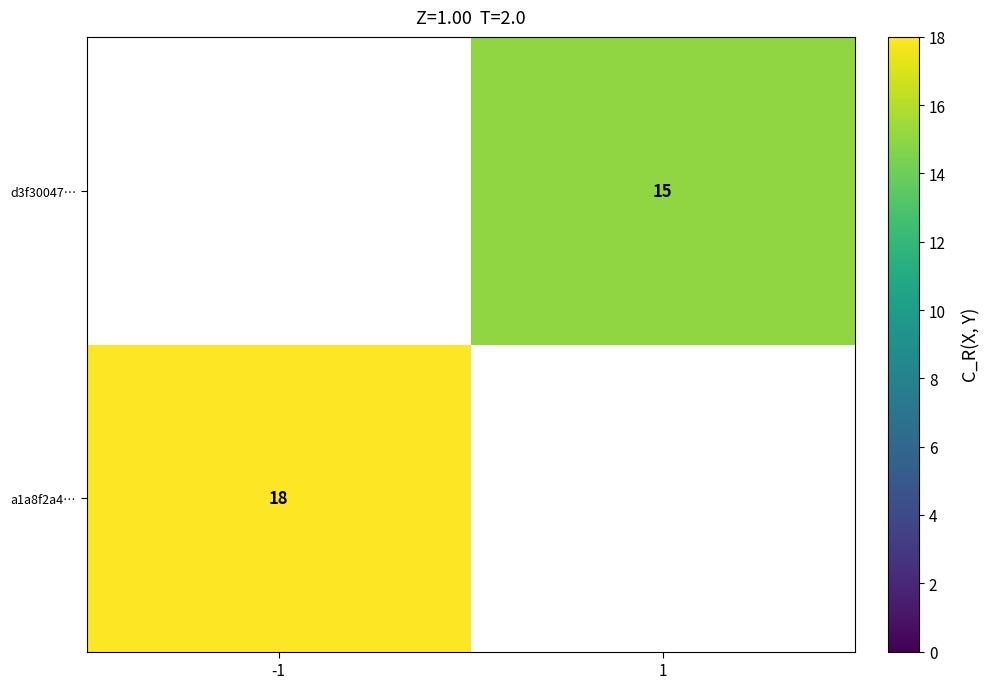

Is it true that a1a8f2a4… equals 8 at -1?

False